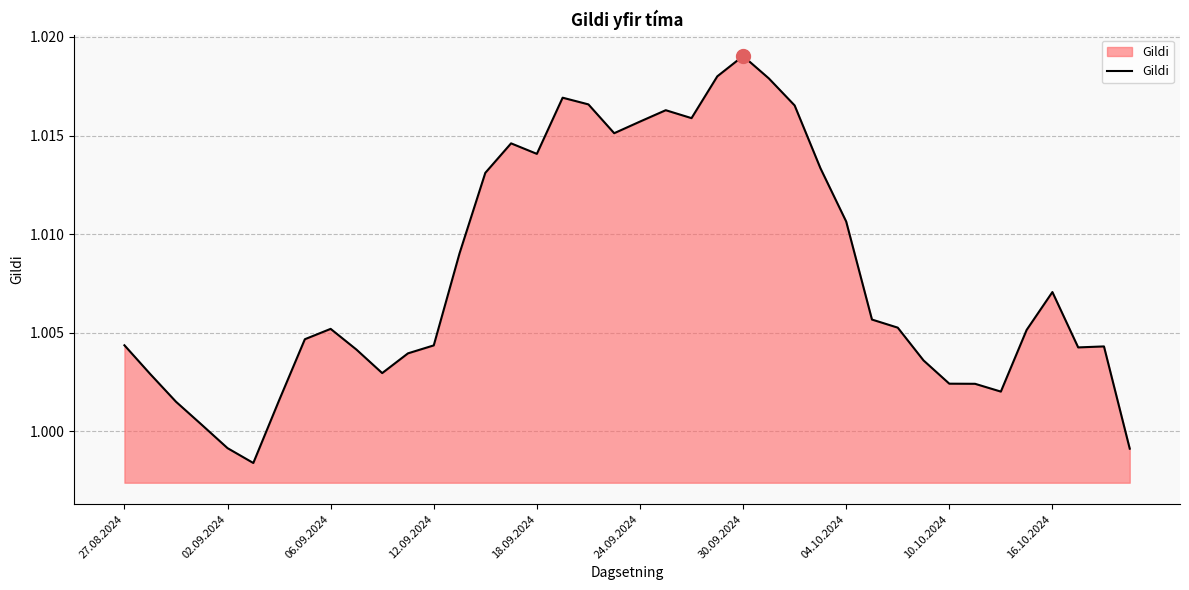

Where does the data first go above 1?

27.08.2024